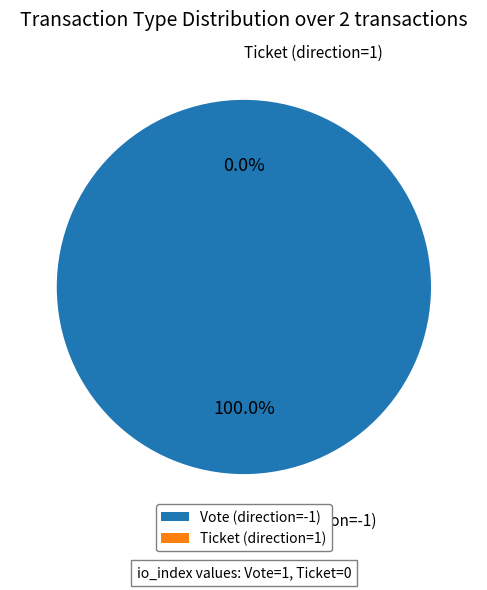

How many segments does this pie chart have?

2